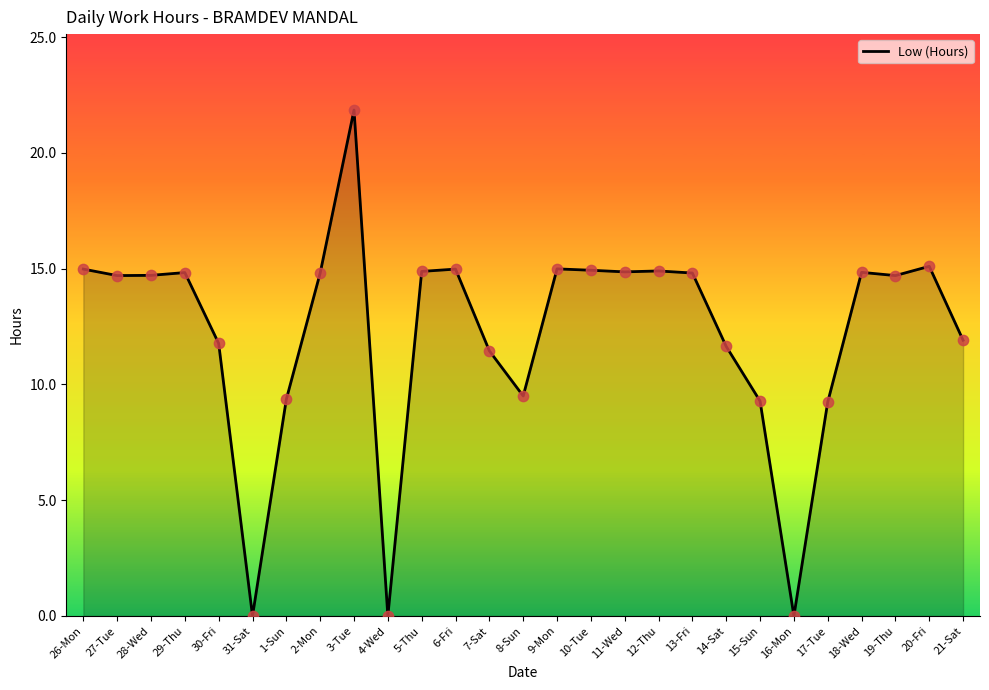

Approximately how many times larger is the value at 6-Fri compared to 3-Tue?

0.7